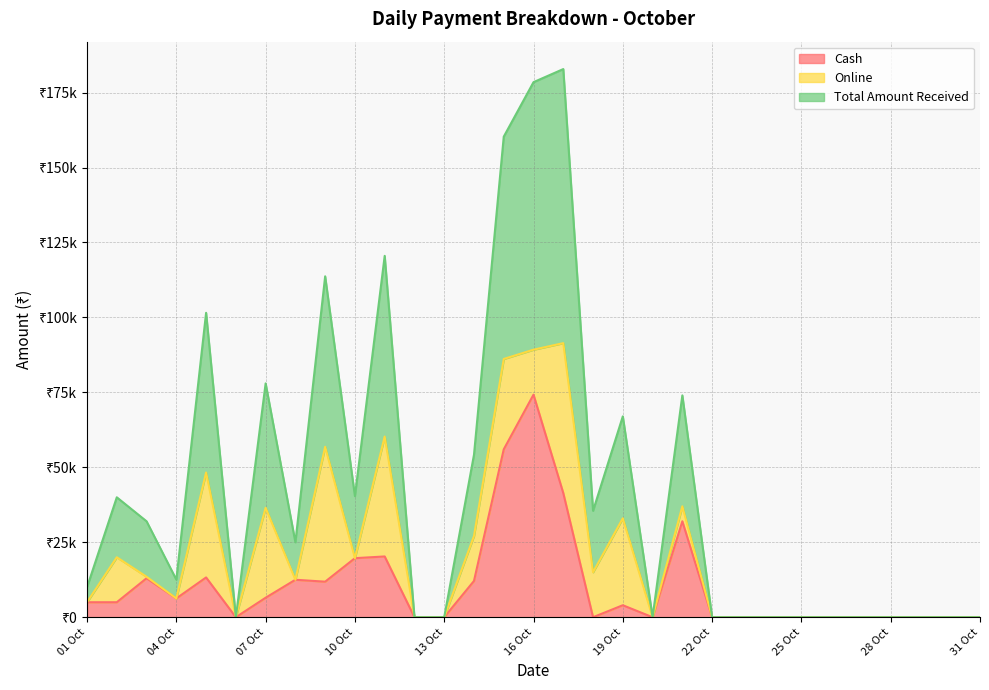

What are all the series names shown in the legend?

Cash, Online, Total Amount Received